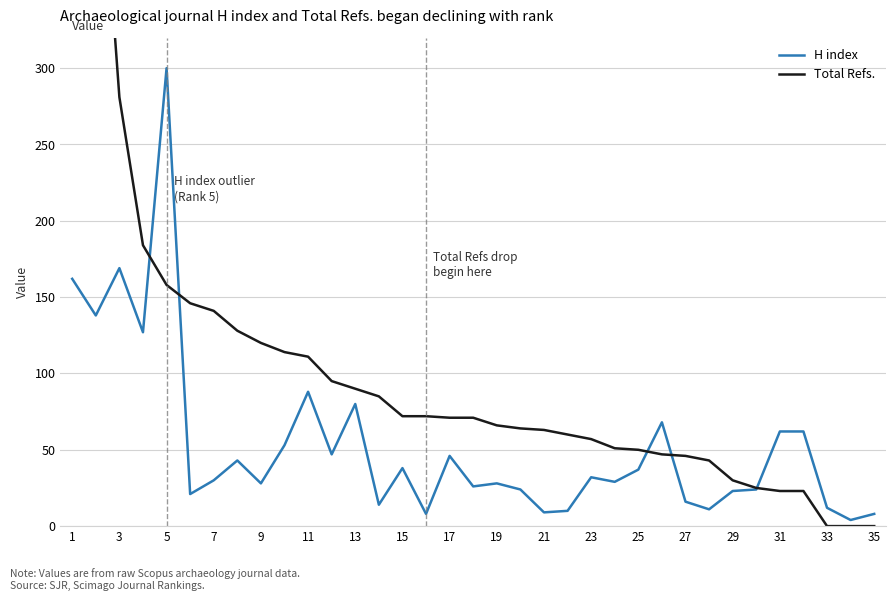

List the series in order of their overall mean, lowest first.

H index, Total Refs.